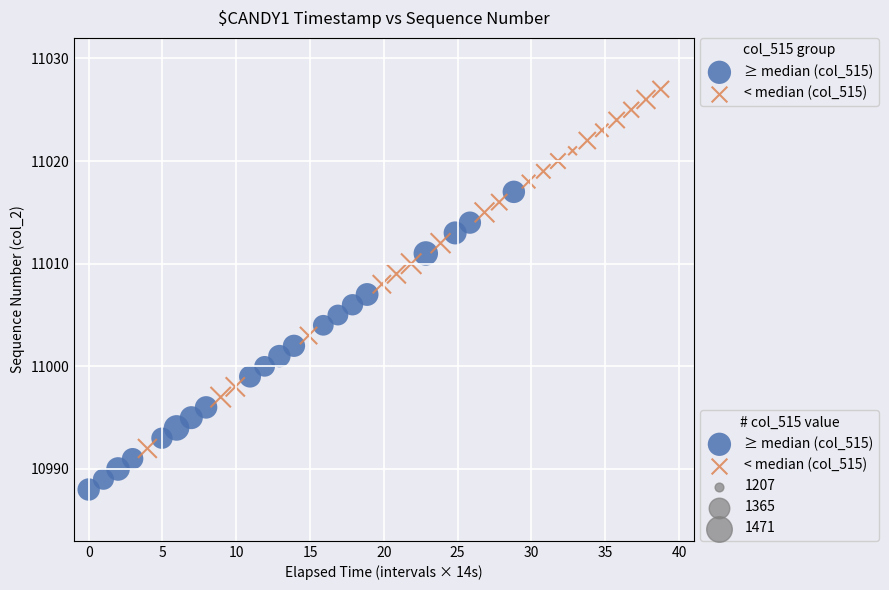

Which series contains the lowest Y value?

≥ median (col_515)